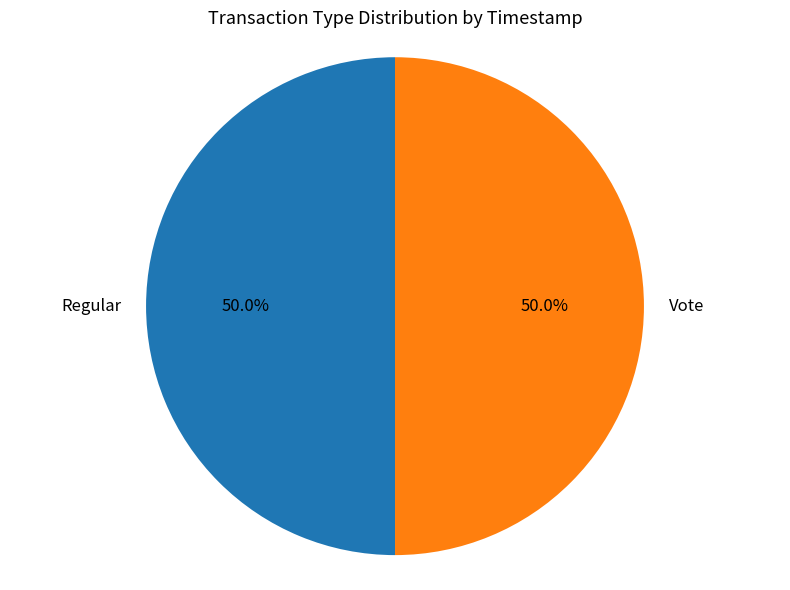

Combined, do Vote and Regular account for over 50%?

Yes